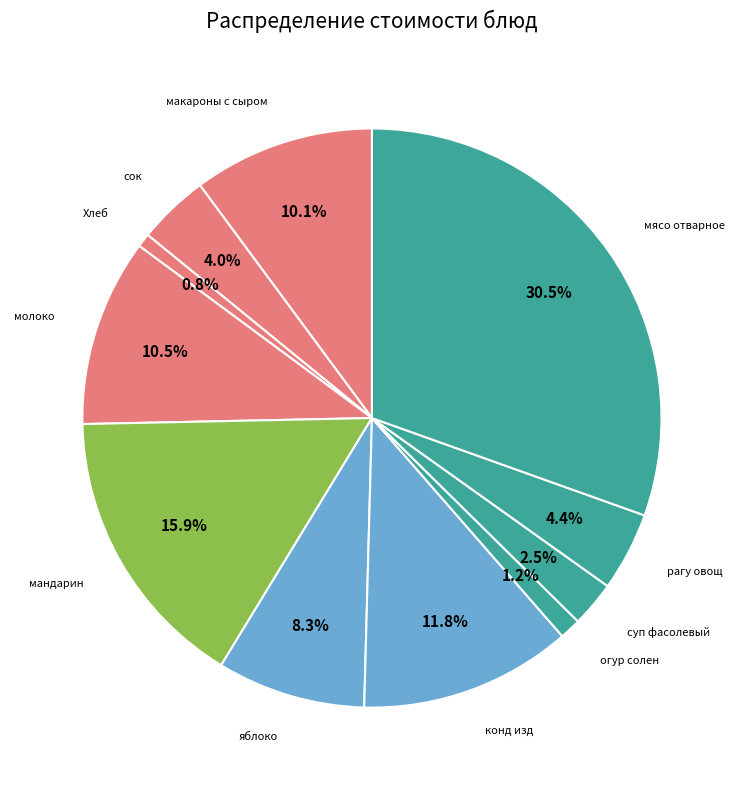

How many segments does this pie chart have?

11